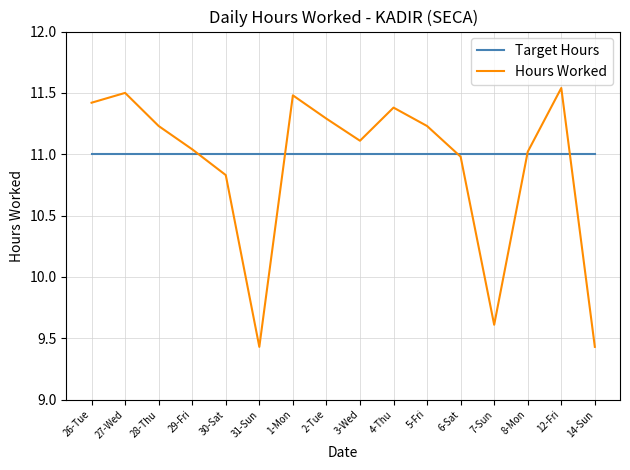

What is the minimum value shown in the chart?

9.4